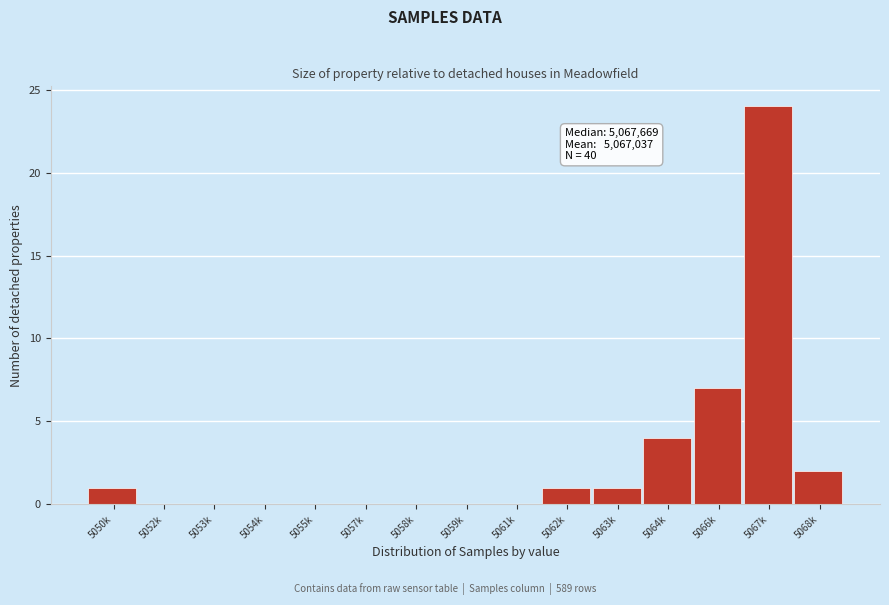

Reading right to left, transcribe all the data shown in this chart.

5068k=2	5067k=24	5066k=7	5064k=4	5063k=1	5062k=1	5061k=0	5059k=0	5058k=0	5057k=0	5055k=0	5054k=0	5053k=0	5052k=0	5050k=1